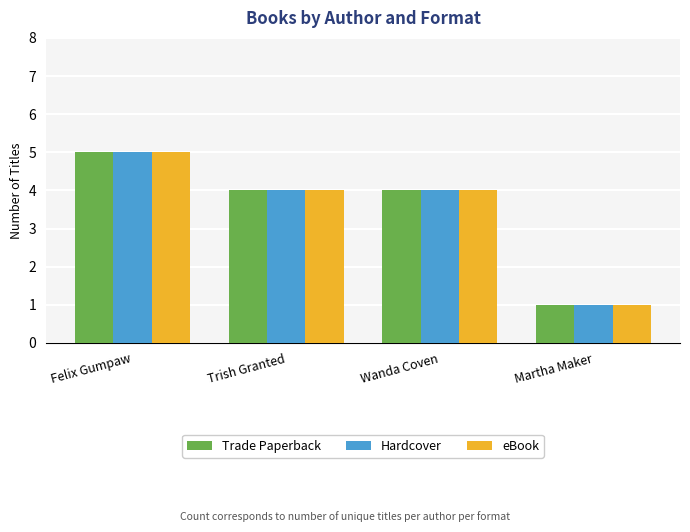

What value does the Hardcover series have at Trish Granted?

4